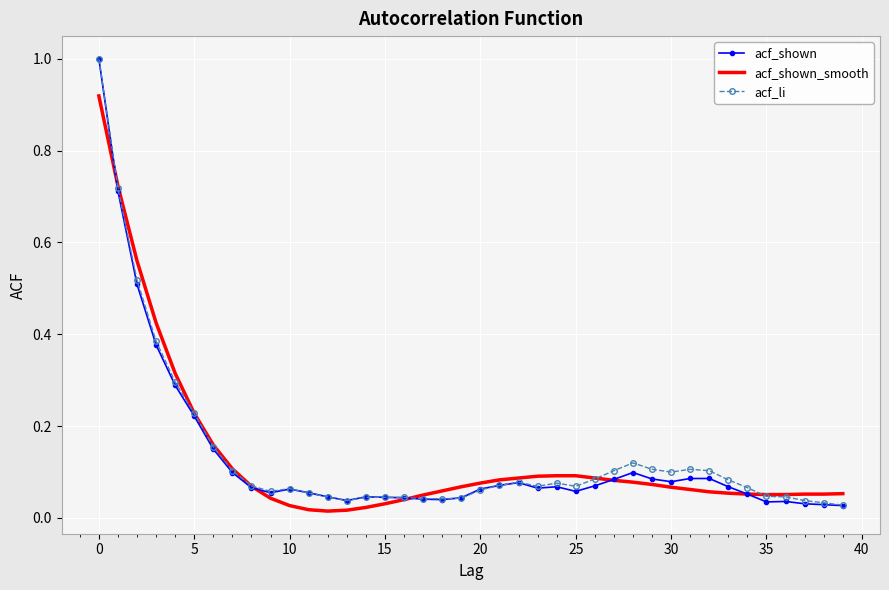

What is the greatest value displayed?

1.0